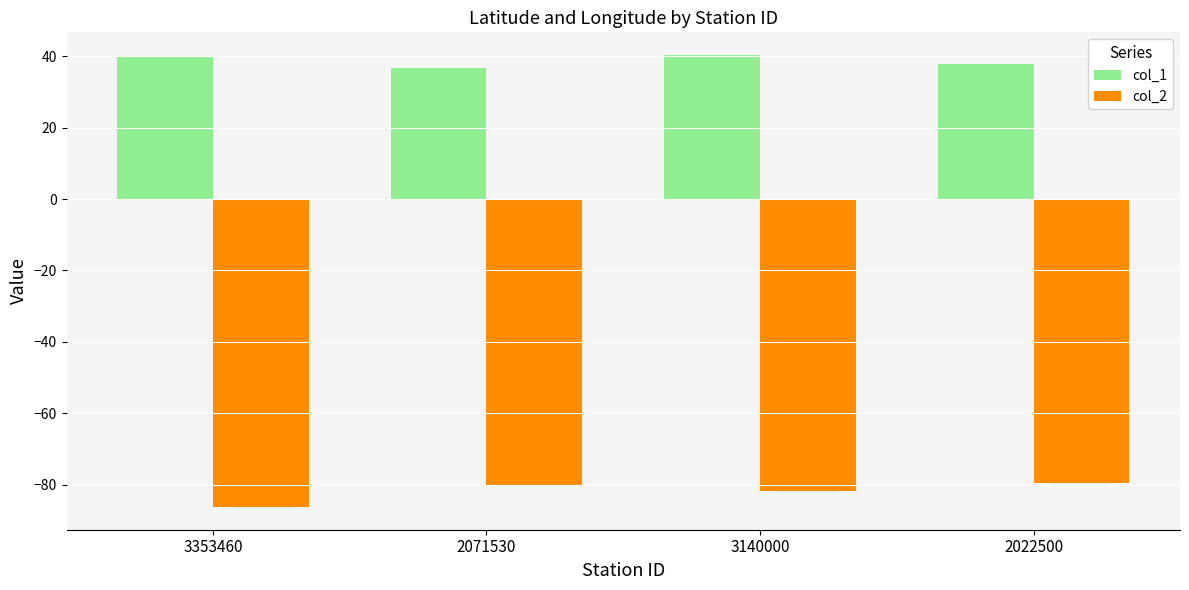

How many distinct data groups are displayed?

2